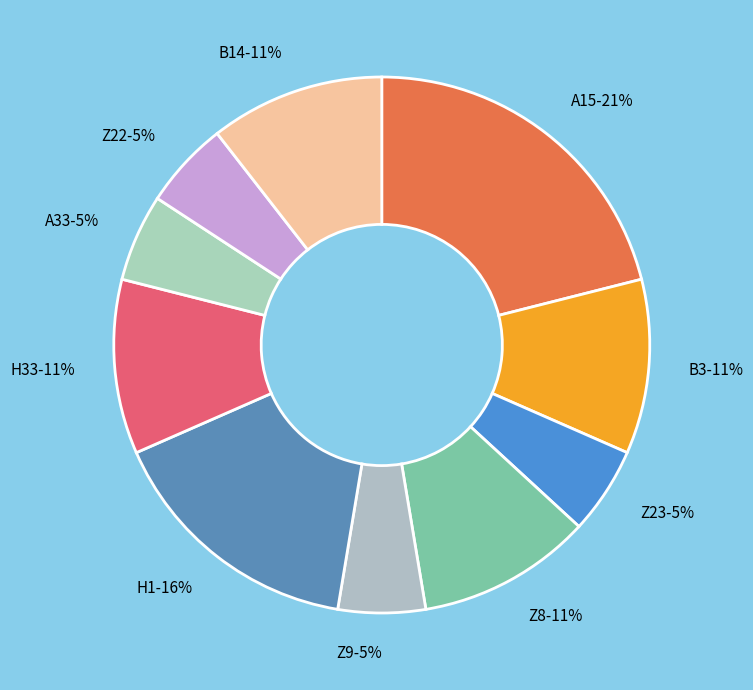

Which has a higher value, Z23 or Z8?

Z8